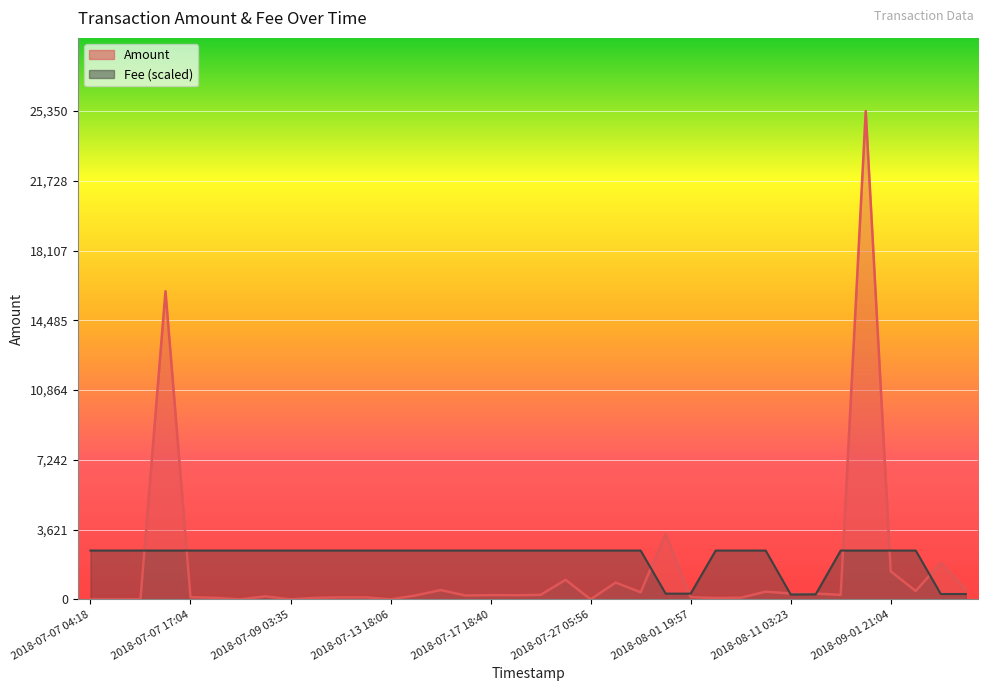

What is the spread (max minus min) of values at 2018-07-27 05:56?

2535.0